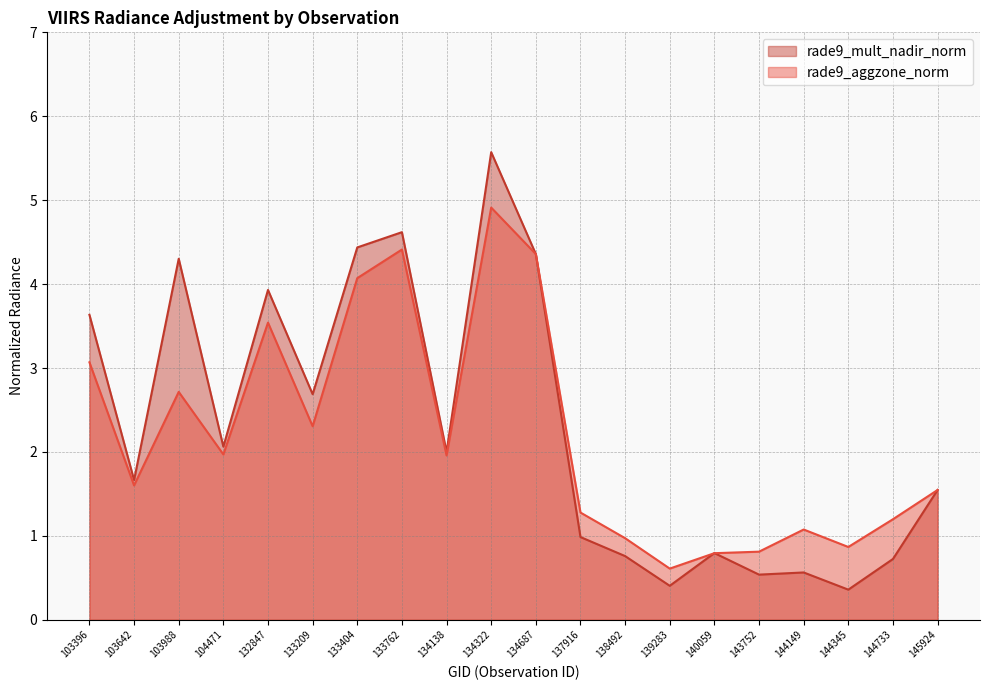

At 140059, list the series in order from smallest to largest.

rade9_aggzone_norm, rade9_mult_nadir_norm